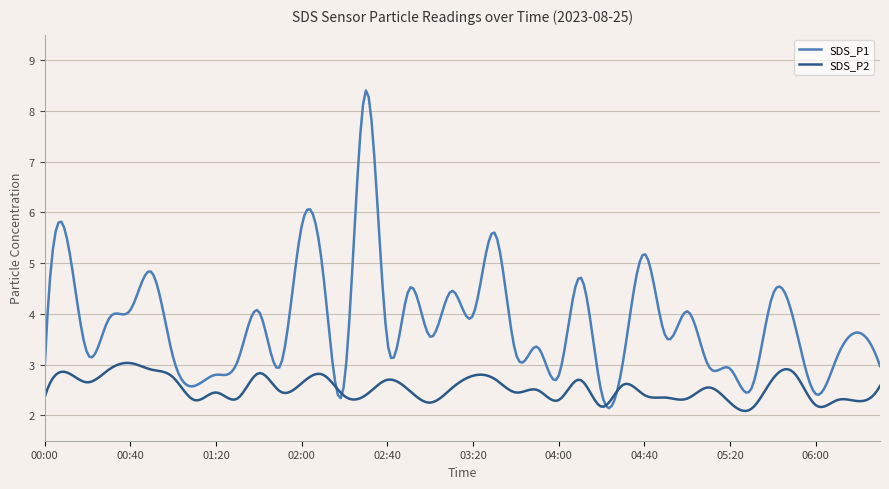

Which series has the largest total across all categories?

SDS_P1